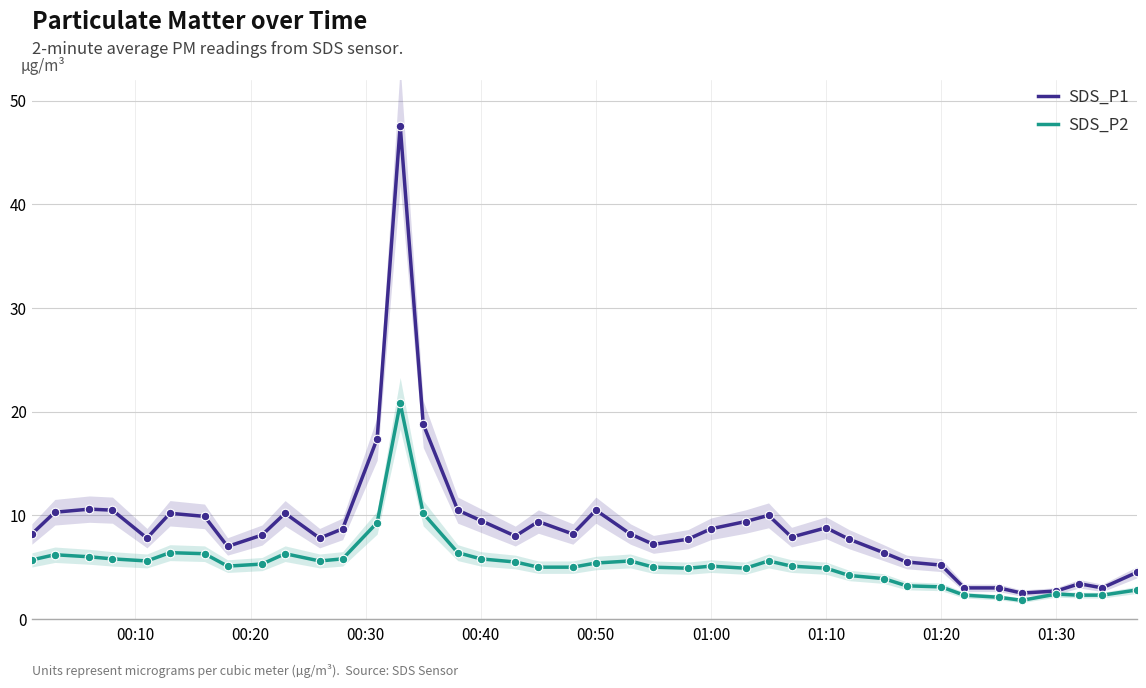

What is the minimum value for SDS_P2?

1.8